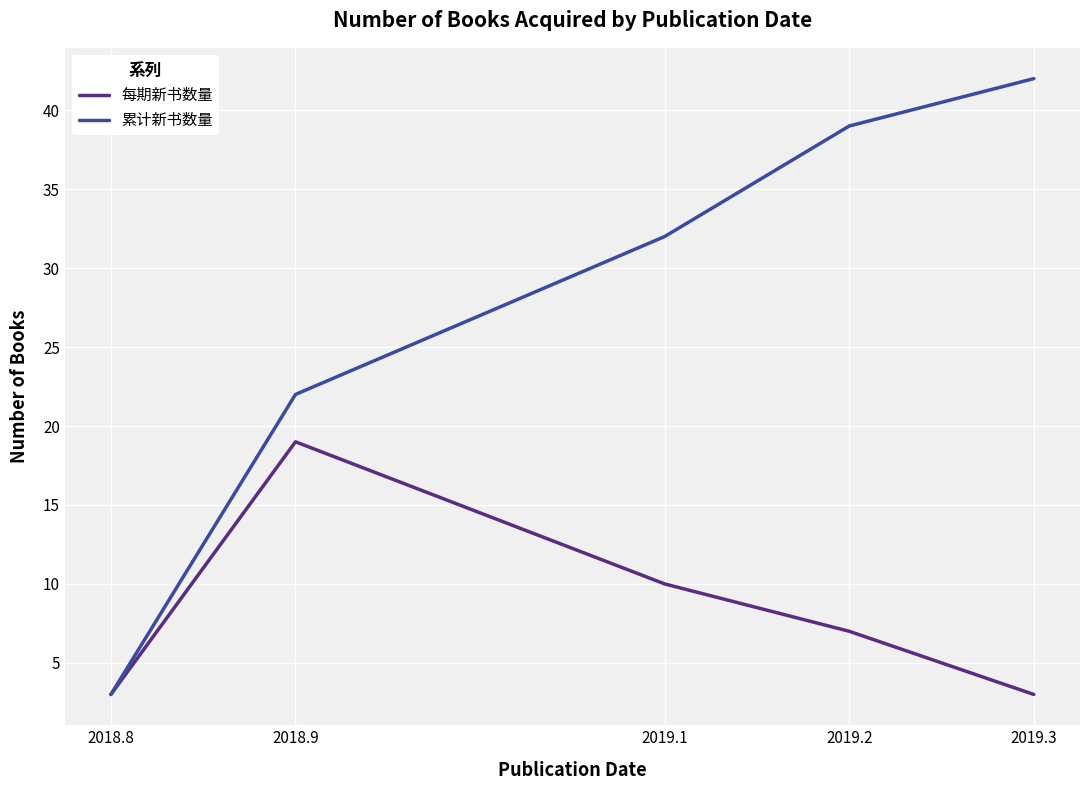

How many interior local peaks does the 每期新书数量 series have?

1